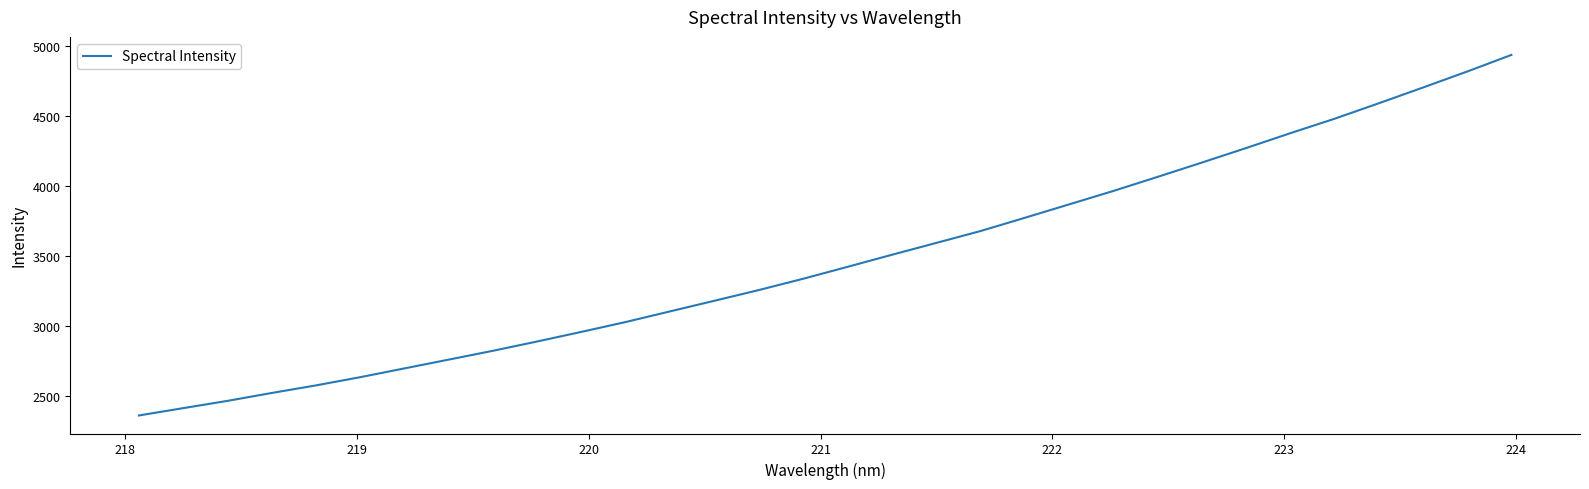

What is the greatest value displayed?

4939.4